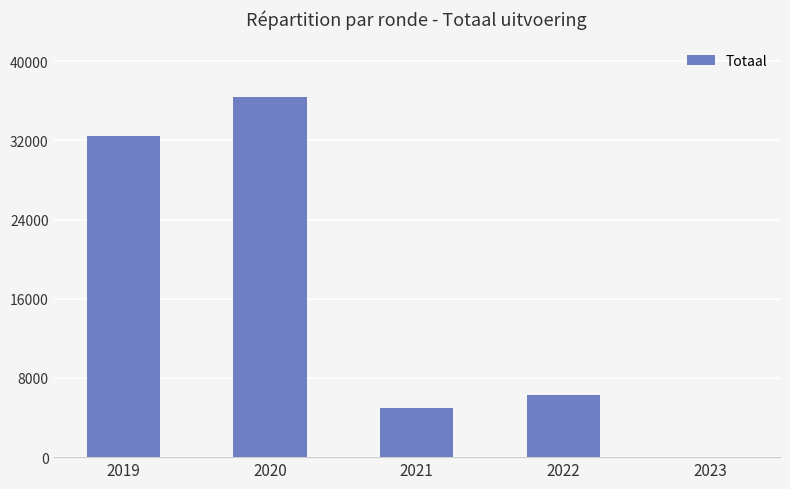

What is the sum of the values at 2022 and 2019?

38785